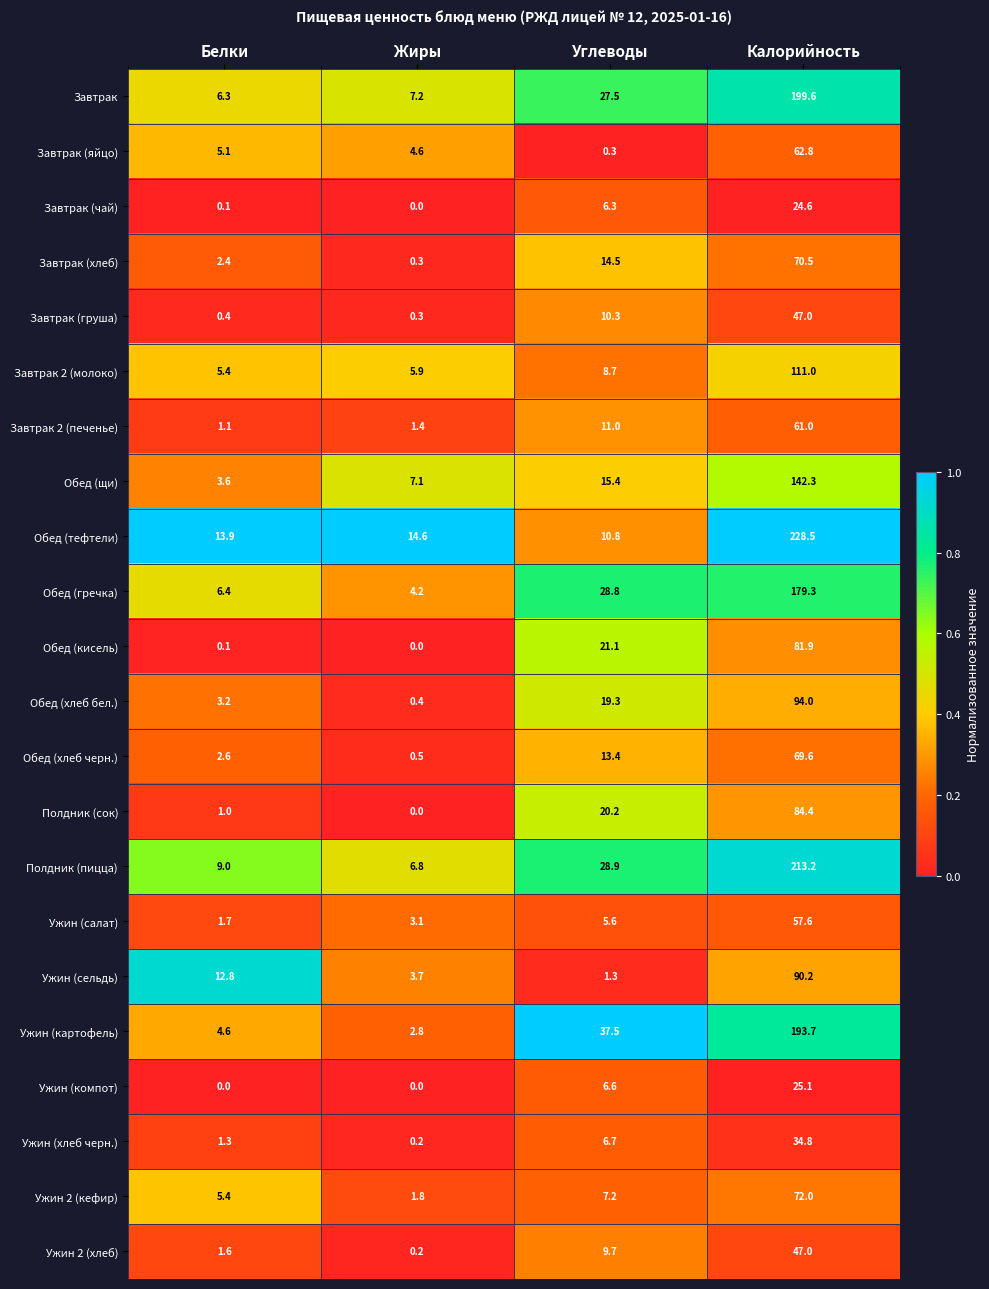

What is the difference between the maximum and minimum values in the Обед (хлеб бел.) series?

93.6